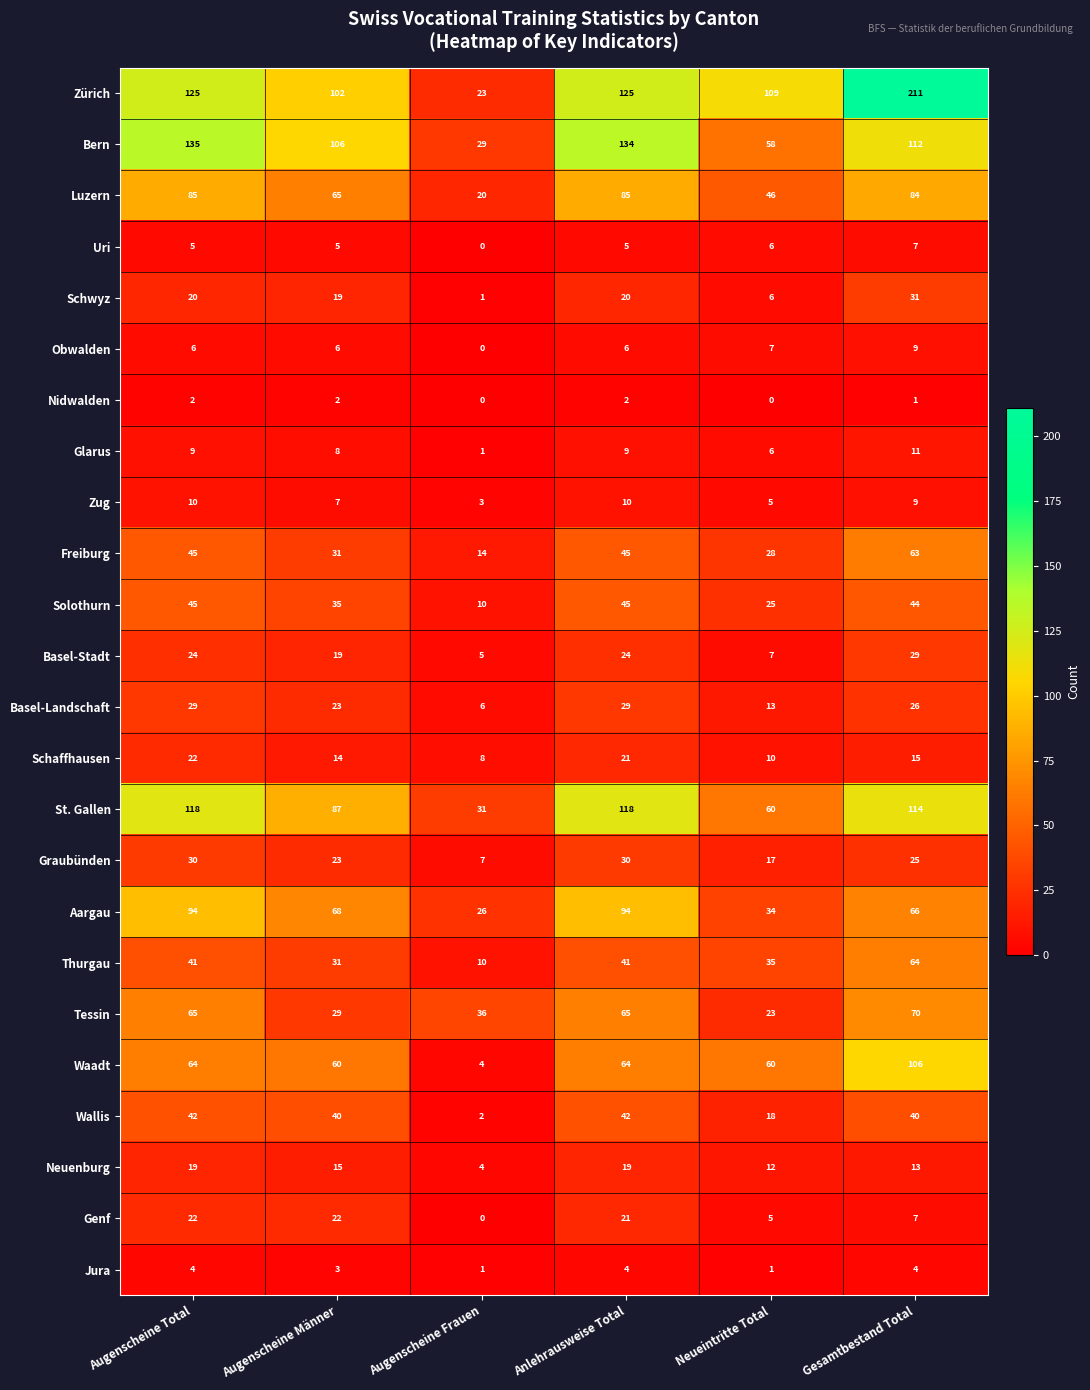

What is the approximate value of Basel-Stadt at Augenscheine Männer?

19